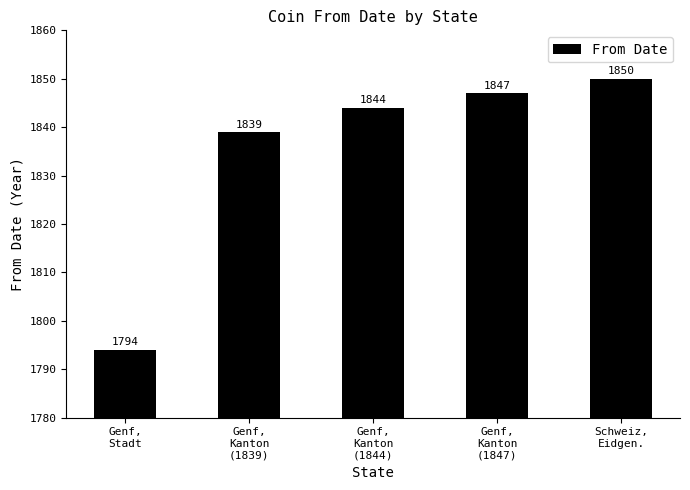

List the labels in order of value, smallest first.

Genf,
Stadt, Genf,
Kanton
(1839), Genf,
Kanton
(1844), Genf,
Kanton
(1847), Schweiz,
Eidgen.